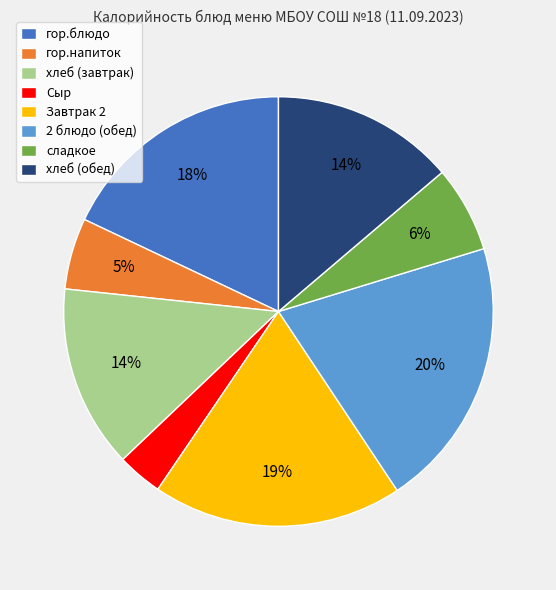

What percentage is the гор.блюдо slice, to the nearest percent?

18%